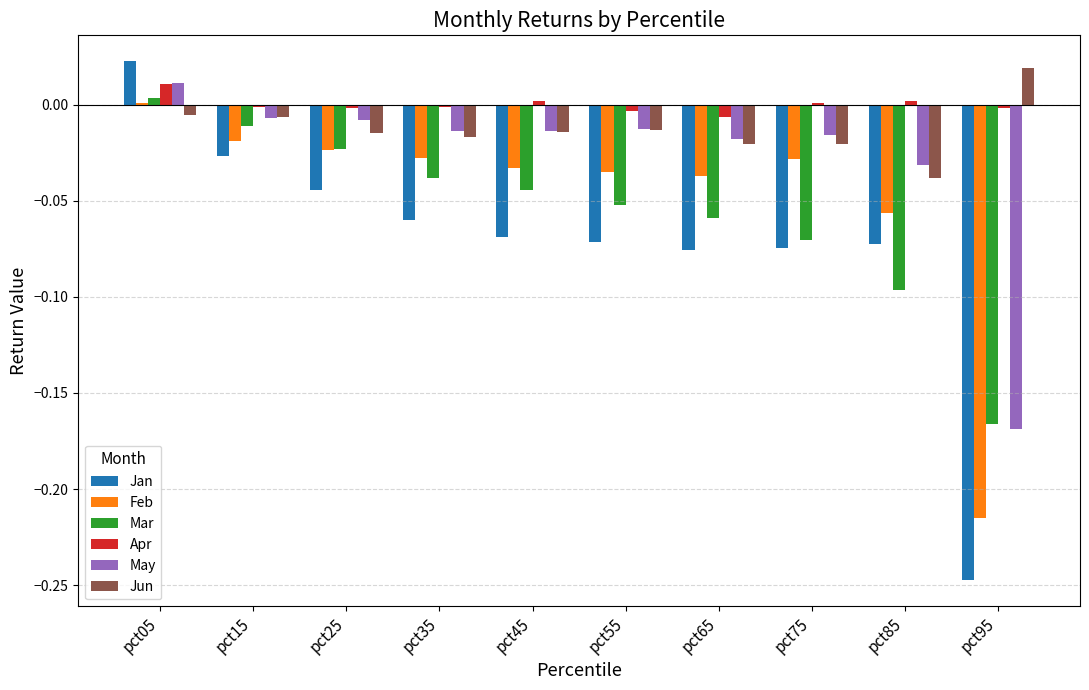

Which series has the largest total across all categories?

Apr